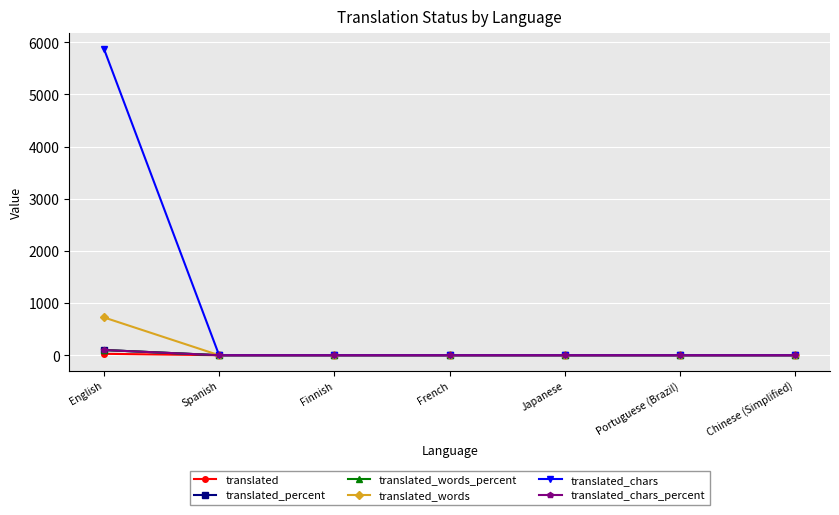

Which series has the largest total across all categories?

translated_chars